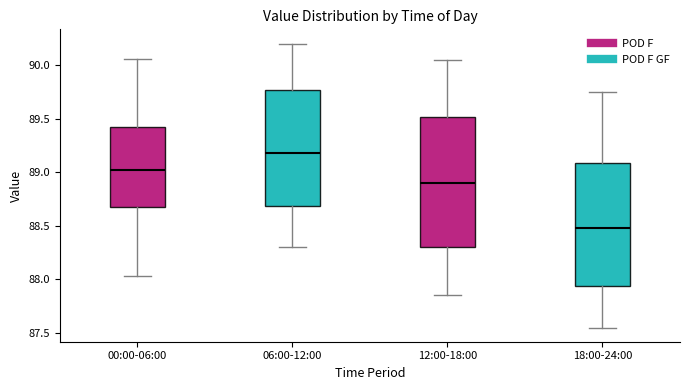

Reading left to right, transcribe this box plot: for each box, give where its median line is, the range the box spans, and where its two whiskers end, as read against the y-axis. The values are not printed on the chart, so give them approximately, as read against the axis.

00:00-06:00: median 89.00, box 88.70 to 89.40, whiskers 88.05 to 90.05
06:00-12:00: median 89.20, box 88.70 to 89.75, whiskers 88.30 to 90.20
12:00-18:00: median 88.90, box 88.30 to 89.50, whiskers 87.85 to 90.05
18:00-24:00: median 88.50, box 87.95 to 89.10, whiskers 87.55 to 89.75